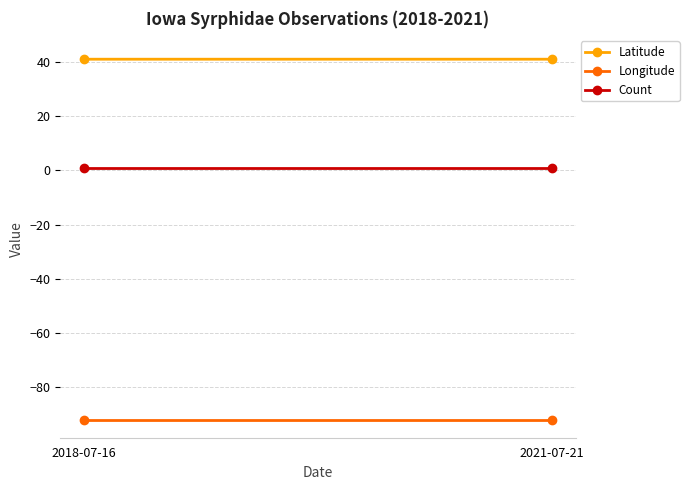

What is the average value of the Count series?

1.0